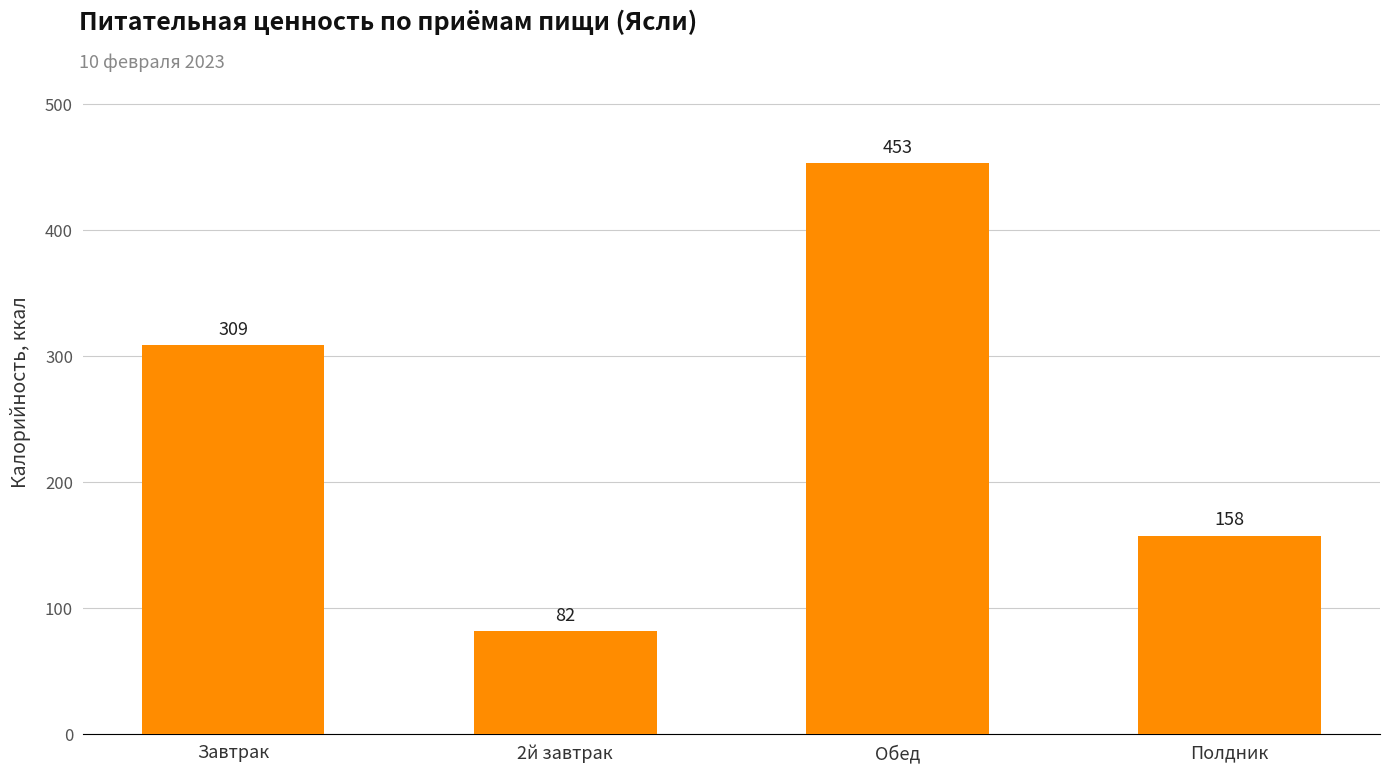

What position from the right is Обед?

2